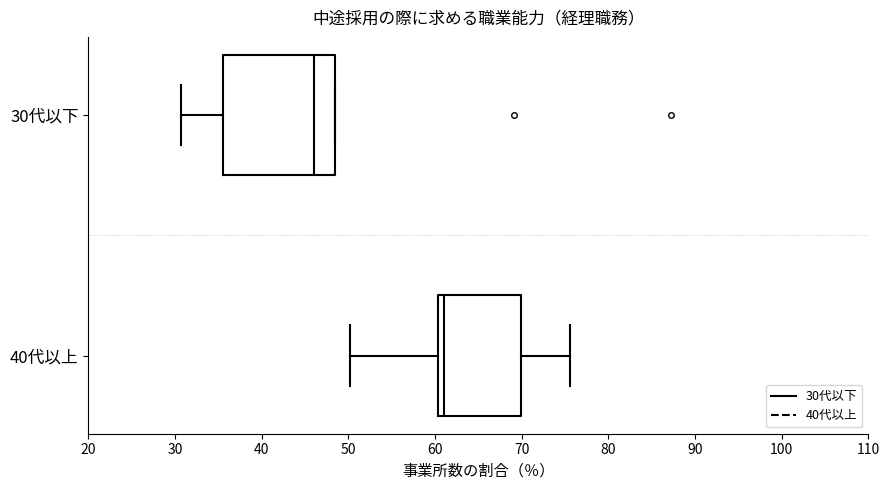

Reading bottom to top, read every box against the x-axis: the position of its median line, the range the box covers, and the ends of its whiskers. The values are not printed on the chart, so give them approximately, as read against the axis.

40代以上: median 61, box 60 to 70, whiskers 50 to 76
30代以下: median 46, box 36 to 49, whiskers 31 to 49